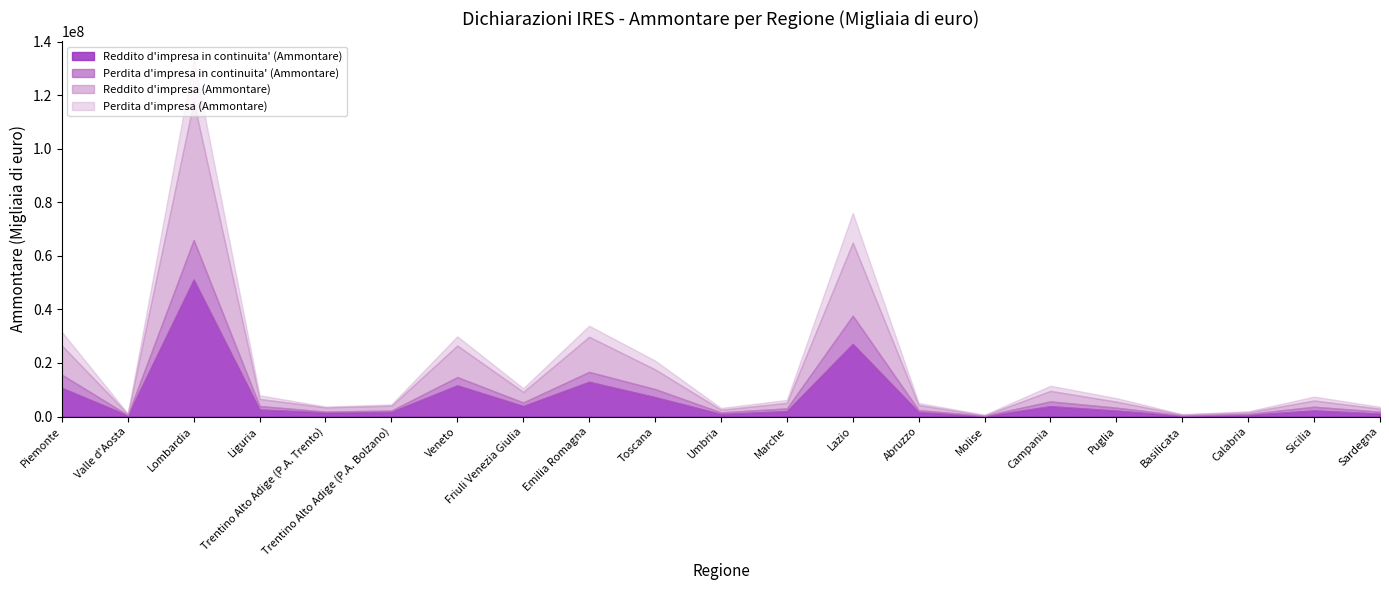

How many interior local peaks does the Reddito d'impresa (Ammontare) series have?

6